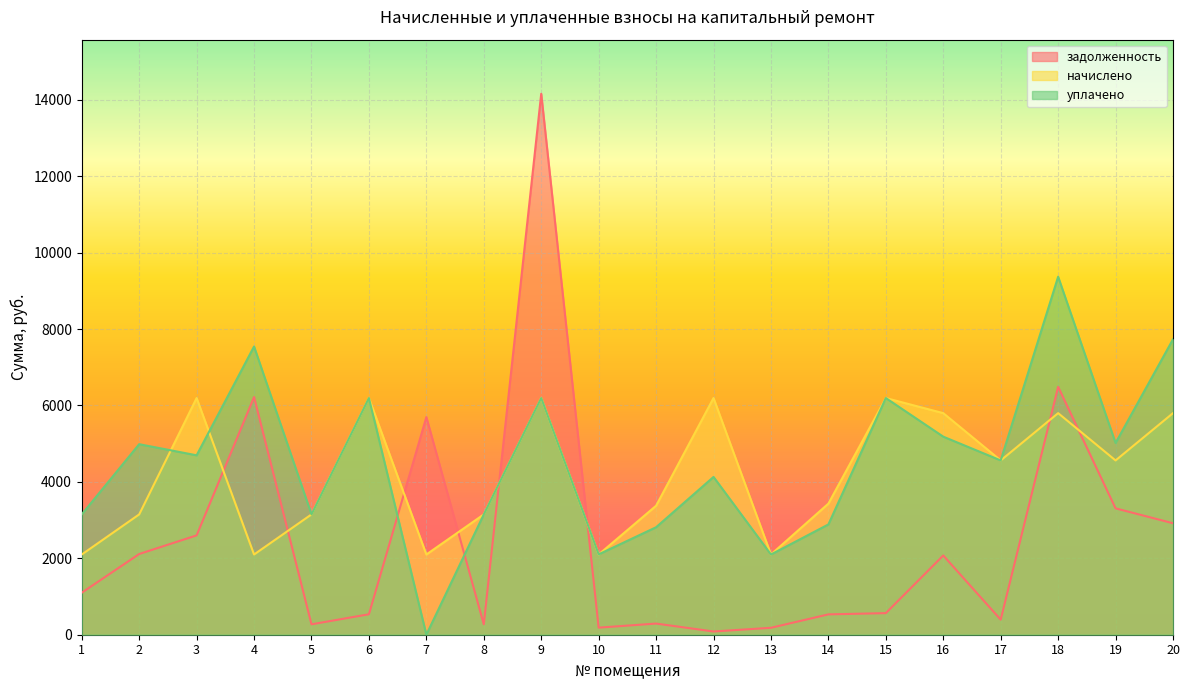

List the labels in order of задолженность value, largest first.

9, 18, 4, 7, 19, 20, 3, 2, 16, 1, 15, 6, 14, 17, 11, 8, 5, 10, 13, 12